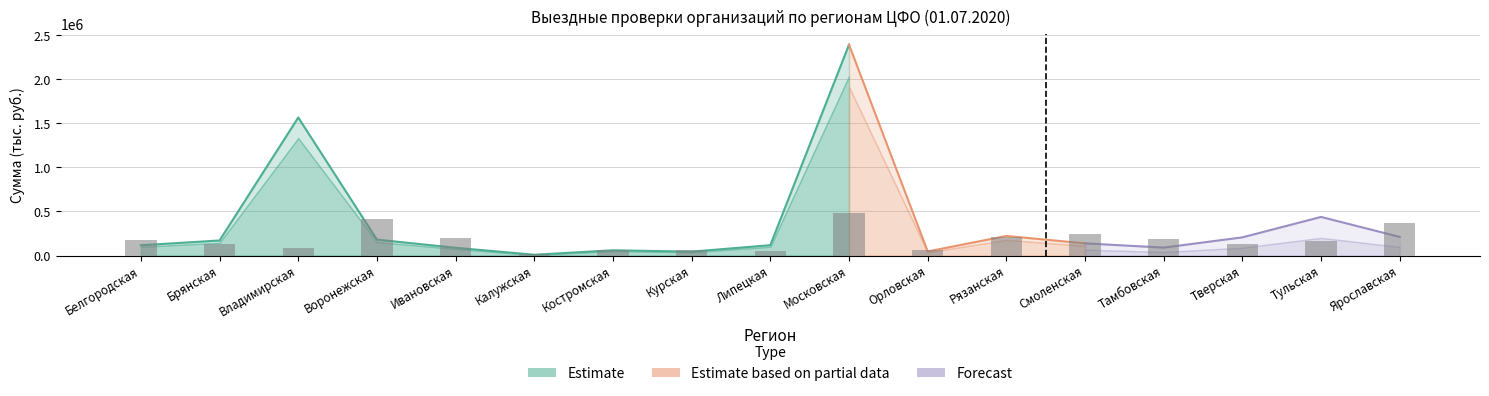

At which category does the chart reach its peak across all series?

Московская